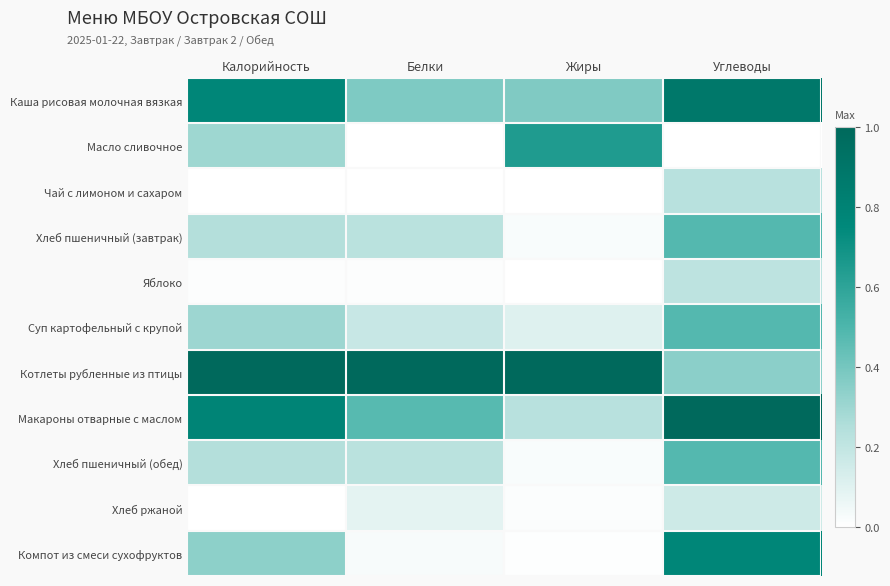

At which category is the sum across all series the highest?

Углеводы